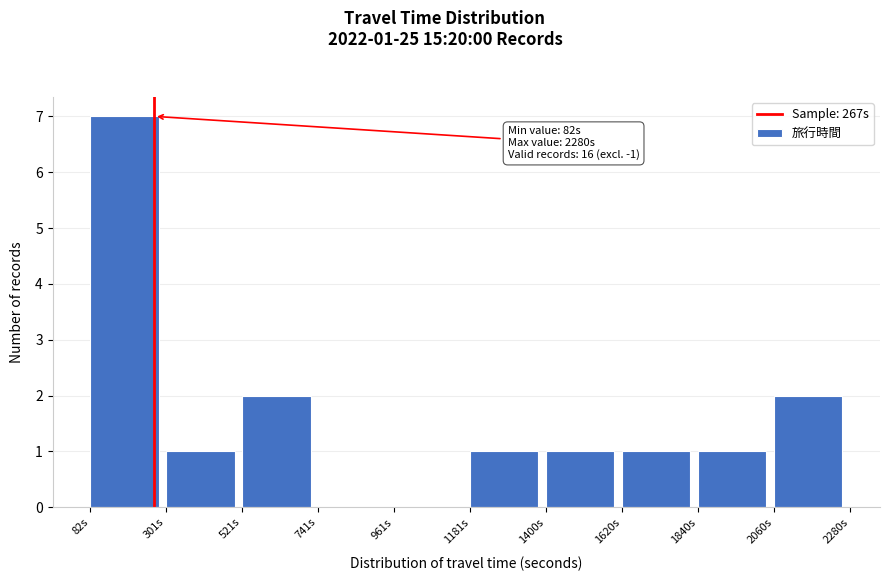

Over which range of the x-axis is the bar tallest?

100 to 300